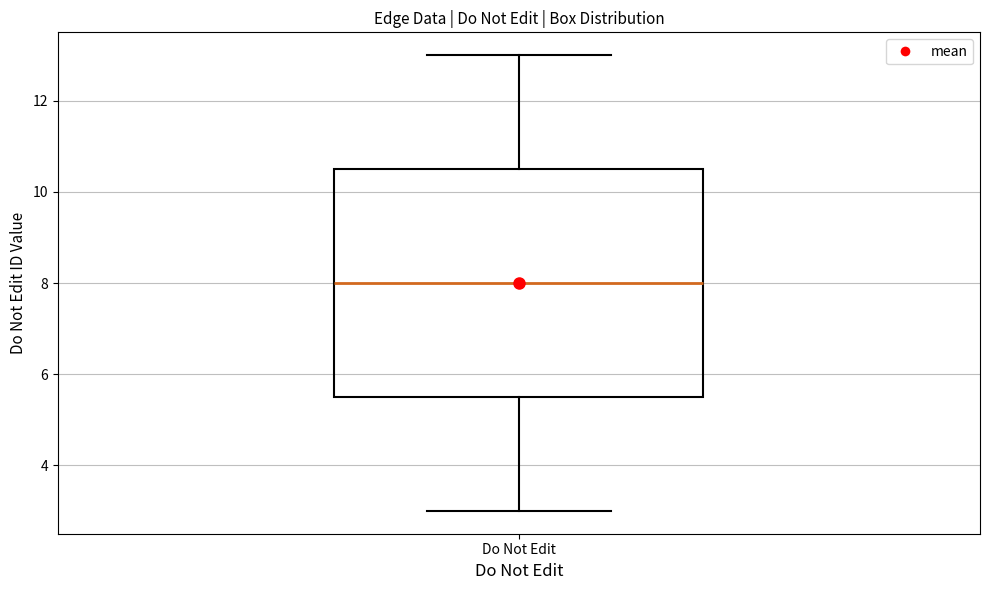

Transcribe this box plot: give where the median line is, the range the box spans, and where the two whiskers end, as read against the y-axis. The values are not printed on the chart, so give them approximately, as read against the axis.

median 8.0, box 5.6 to 10.6, whiskers 3.0 to 13.0